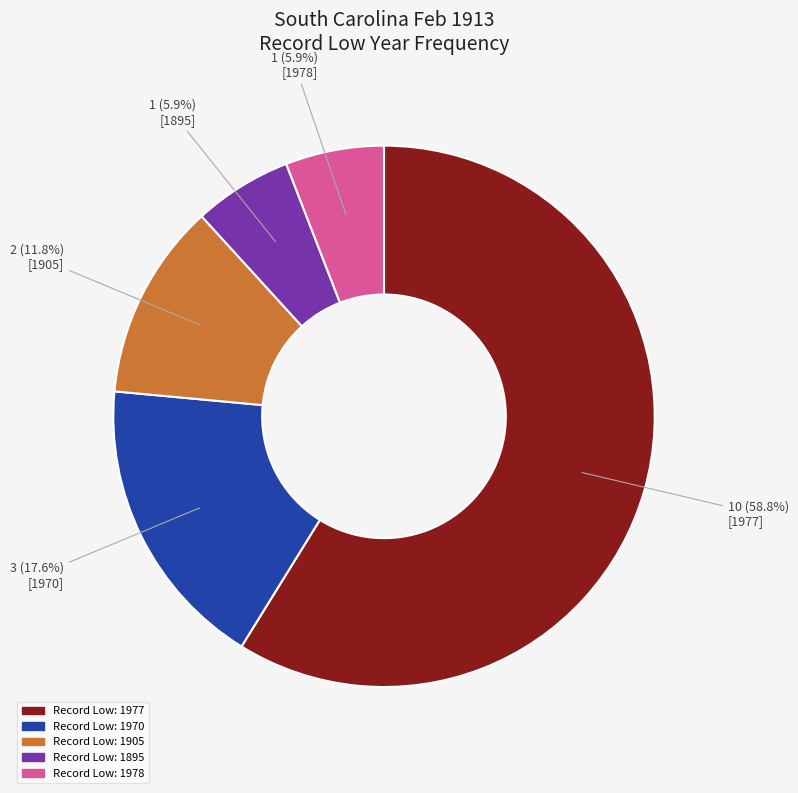

Which slice is the largest?

Record Low: 1977